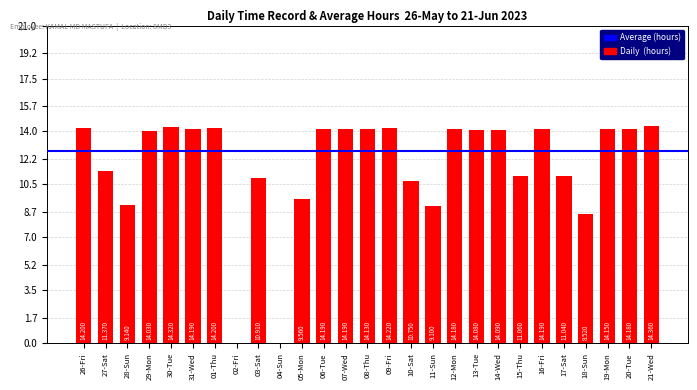

The value at 28-Sun is 9.1. True or false?

True